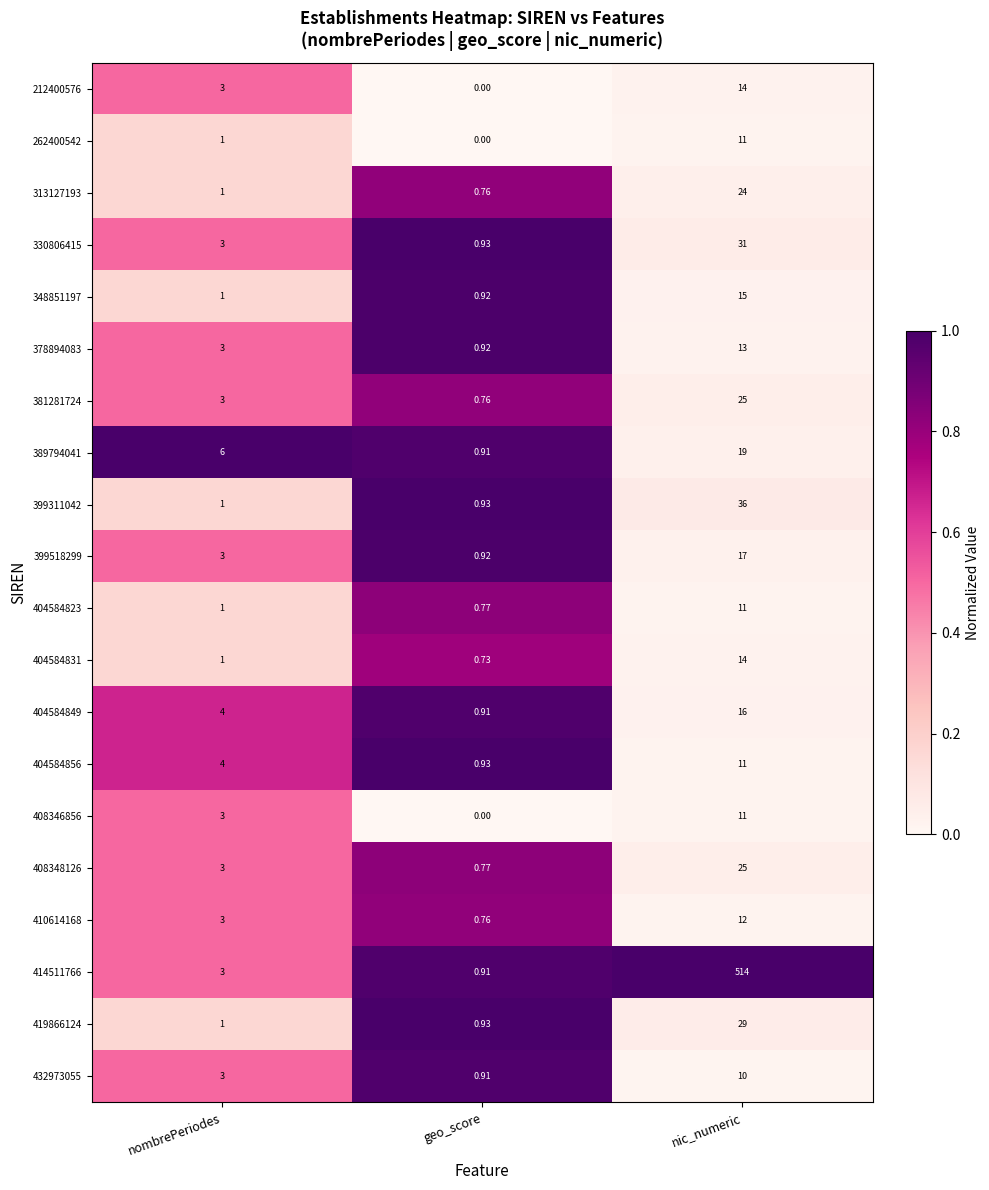

At which label does 313127193 reach its minimum?

geo_score